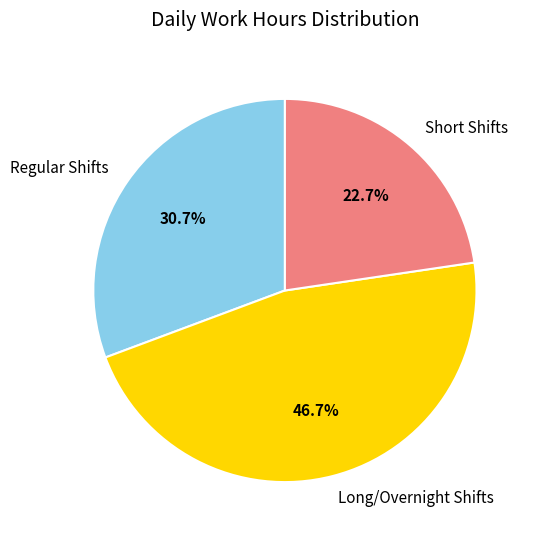

Is there a majority slice in this chart?

No